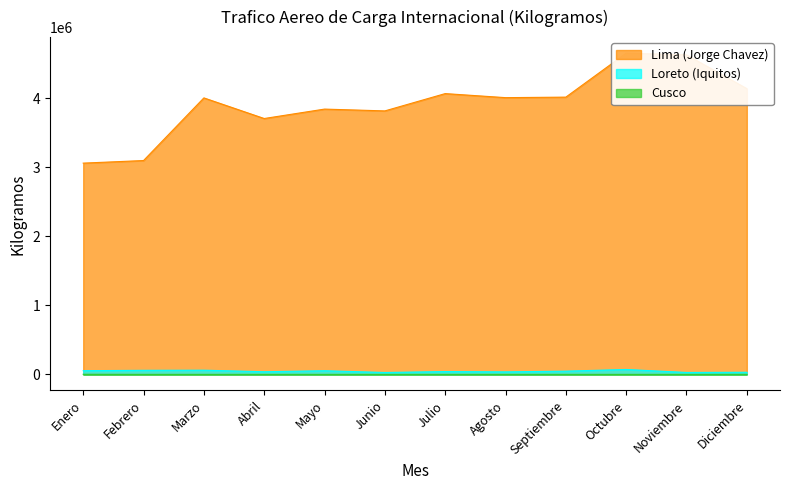

Reading left to right, extract all data points from this chart.

Lima (Jorge Chavez): 3060088	3097626	4004966	3706381	3842805	3816645	4067313	4008710	4016171	4652893	4628293	4139164
Loreto (Iquitos): 53612	58827	60735	38466	52873	27369	40974	36443	46811	71099	27868	30572
Cusco: 1310	0	0	0	0	0	0	0	0	0	0	702